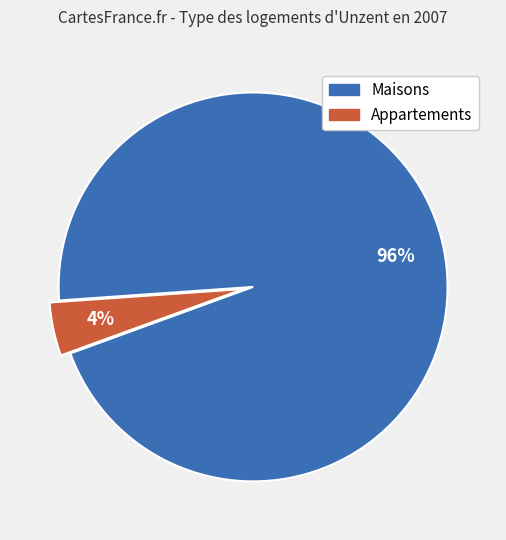

Combined, do Maisons and Appartements account for over 50%?

Yes